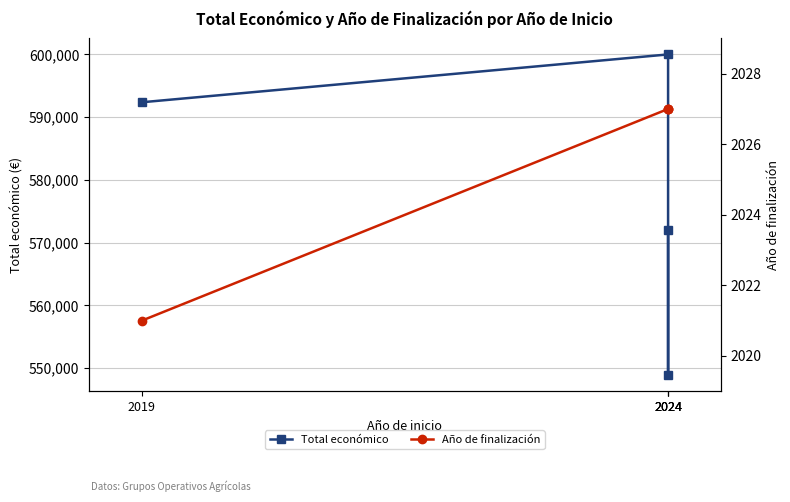

Which has a higher value, 2024 or 2019?

2024